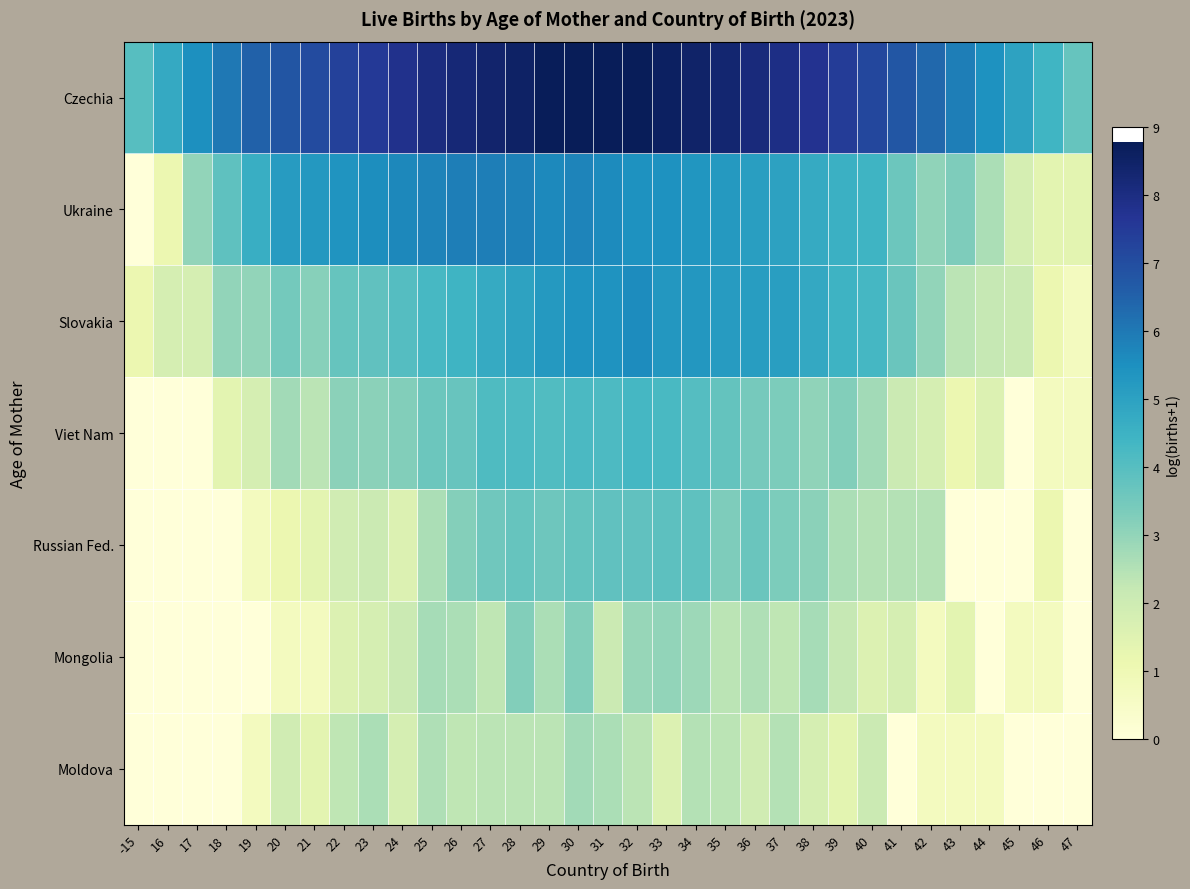

Reading right to left, transcribe all the data shown in this chart.

Czechia: 47=3.7	46=4.4	45=5.0	44=5.4	43=5.9	42=6.4	41=6.8	40=7.2	39=7.5	38=7.7	37=8.0	36=8.1	35=8.3	34=8.5	33=8.6	32=8.7	31=8.7	30=8.8	29=8.8	28=8.5	27=8.4	26=8.2	25=8.0	24=7.8	23=7.5	22=7.3	21=7.1	20=6.8	19=6.5	18=6.0	17=5.5	16=4.8	-15=4.0
Ukraine: 47=1.4	46=1.4	45=1.8	44=2.6	43=3.3	42=3.0	41=3.6	40=4.4	39=4.5	38=4.7	37=5.0	36=5.1	35=5.2	34=5.3	33=5.4	32=5.4	31=5.6	30=5.8	29=5.7	28=5.8	27=5.9	26=5.9	25=5.8	24=5.7	23=5.5	22=5.4	21=5.3	20=5.2	19=4.6	18=3.9	17=3.0	16=1.1	-15=0.0
Slovakia: 47=0.7	46=1.1	45=2.1	44=2.2	43=2.4	42=3.0	41=3.7	40=4.3	39=4.5	38=4.8	37=5.1	36=5.1	35=5.2	34=5.3	33=5.3	32=5.6	31=5.4	30=5.4	29=5.2	28=5.0	27=4.7	26=4.4	25=4.3	24=4.0	23=3.8	22=3.7	21=3.2	20=3.5	19=3.0	18=3.0	17=1.8	16=1.8	-15=1.1
Viet Nam: 47=0.7	46=0.7	45=0.0	44=1.6	43=1.1	42=1.8	41=2.1	40=2.8	39=3.3	38=3.0	37=3.3	36=3.5	35=3.8	34=4.0	33=4.2	32=4.3	31=4.2	30=4.2	29=4.1	28=4.2	27=4.1	26=3.7	25=3.6	24=3.3	23=3.1	22=3.1	21=2.4	20=2.8	19=1.8	18=1.4	17=0.0	16=0.0	-15=0.0
Russian Fed.: 47=0.0	46=1.1	45=0.0	44=0.0	43=0.0	42=2.5	41=2.5	40=2.5	39=2.6	38=3.1	37=3.3	36=3.7	35=3.3	34=3.9	33=3.9	32=3.8	31=3.8	30=3.8	29=3.6	28=3.7	27=3.6	26=3.2	25=2.6	24=1.6	23=2.1	22=1.9	21=1.4	20=1.1	19=0.7	18=0.0	17=0.0	16=0.0	-15=0.0
Mongolia: 47=0.0	46=0.7	45=0.7	44=0.0	43=1.4	42=0.7	41=1.8	40=1.6	39=2.2	38=2.7	37=2.3	36=2.6	35=2.4	34=2.8	33=3.0	32=2.9	31=2.1	30=3.3	29=2.6	28=3.3	27=2.3	26=2.6	25=2.7	24=2.1	23=1.8	22=1.6	21=0.7	20=0.7	19=0.0	18=0.0	17=0.0	16=0.0	-15=0.0
Moldova: 47=0.0	46=0.0	45=0.0	44=0.7	43=0.7	42=0.7	41=0.0	40=2.1	39=1.4	38=1.8	37=2.5	36=1.9	35=2.4	34=2.5	33=1.6	32=2.4	31=2.6	30=2.8	29=2.4	28=2.4	27=2.4	26=2.3	25=2.6	24=1.8	23=2.6	22=2.3	21=1.4	20=1.9	19=0.7	18=0.0	17=0.0	16=0.0	-15=0.0